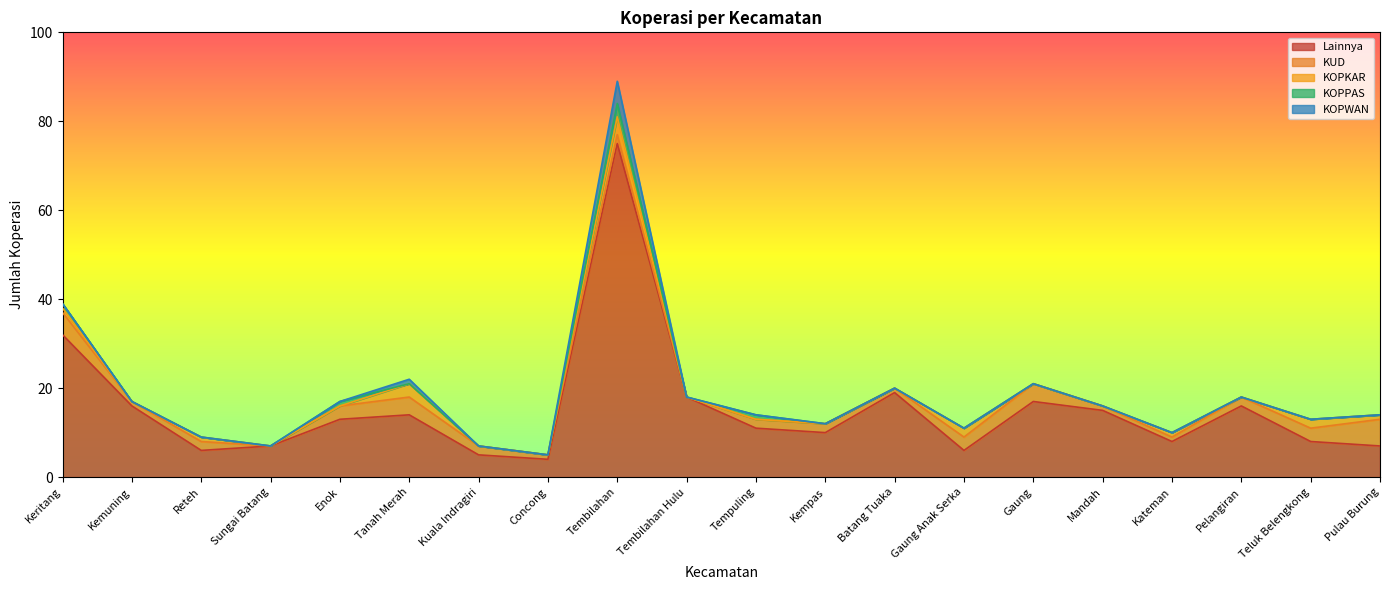

Rank the series at Gaung Anak Serka from highest to lowest value.

Lainnya, KUD, KOPKAR, KOPPAS, KOPWAN